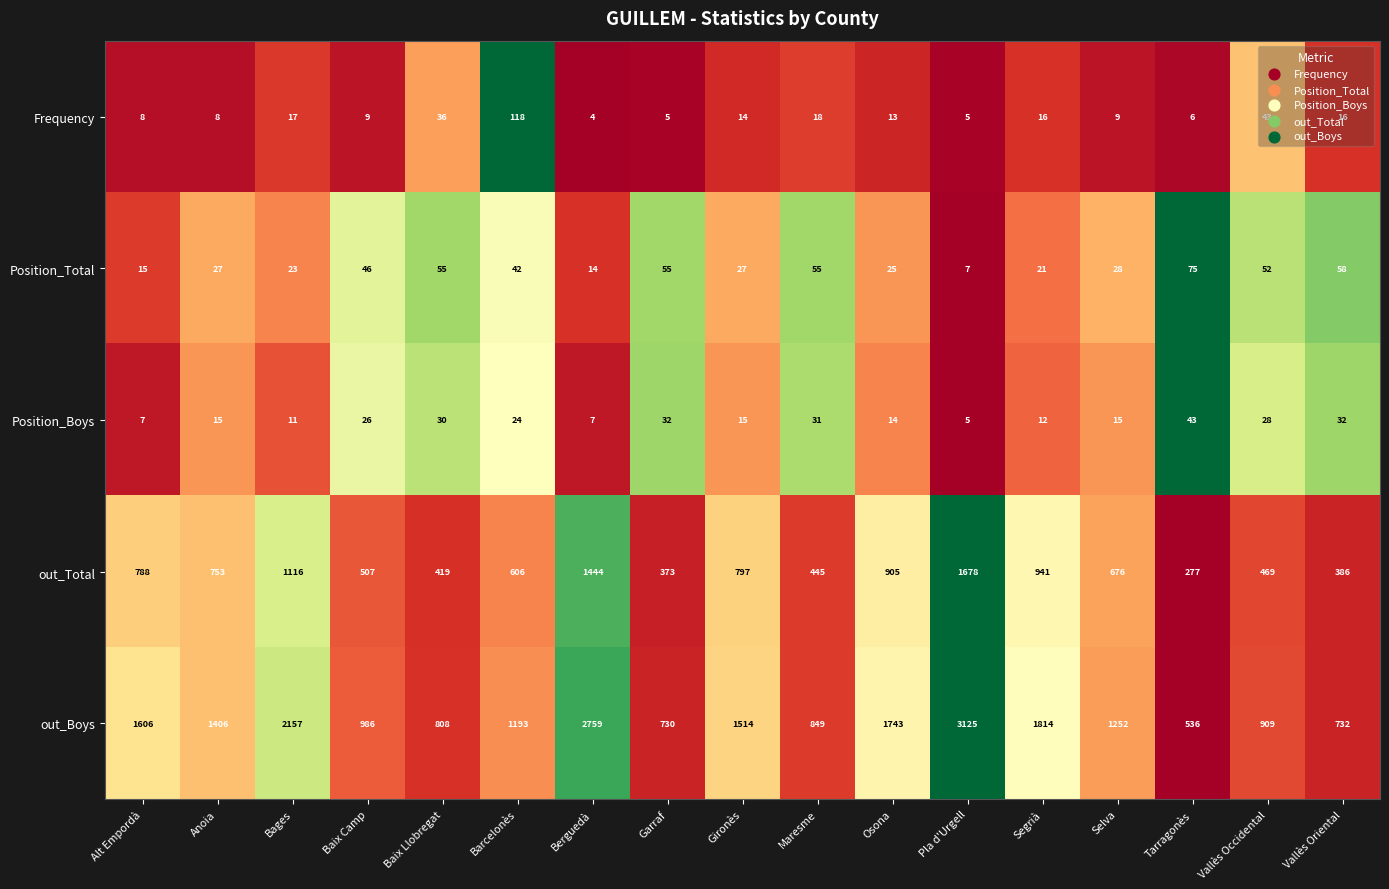

The value of out_Total at Baix Llobregat is 419. True or false?

True